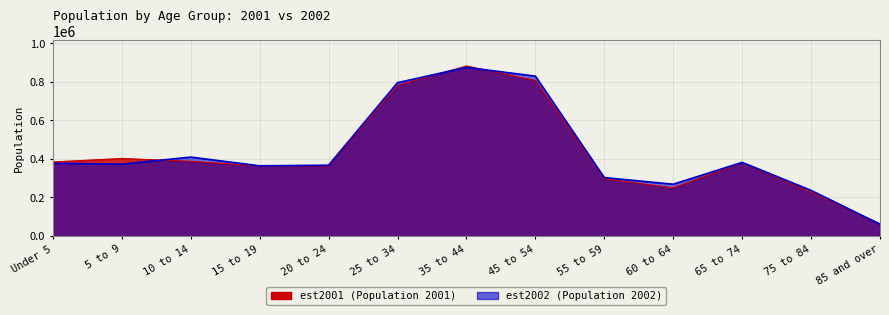

Reading right to left, extract all data points from this chart.

est2001: 85 and over=62651	75 to 84=227687	65 to 74=380511	60 to 64=249803	55 to 59=296941	45 to 54=807408	35 to 44=882807	25 to 34=781945	20 to 24=363878	15 to 19=363804	10 to 14=387593	5 to 9=402514	Under 5=384477
est2002: 85 and over=60770	75 to 84=236746	65 to 74=382164	60 to 64=268582	55 to 59=303095	45 to 54=830025	35 to 44=875545	25 to 34=796126	20 to 24=367312	15 to 19=364366	10 to 14=409561	5 to 9=373090	Under 5=377334